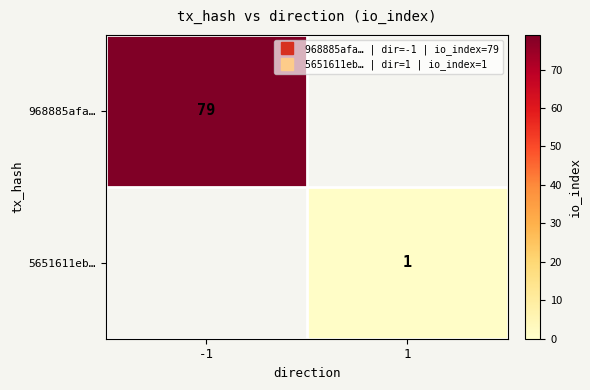

True or false: 968885afa… has a value of 128.3 at -1.

False